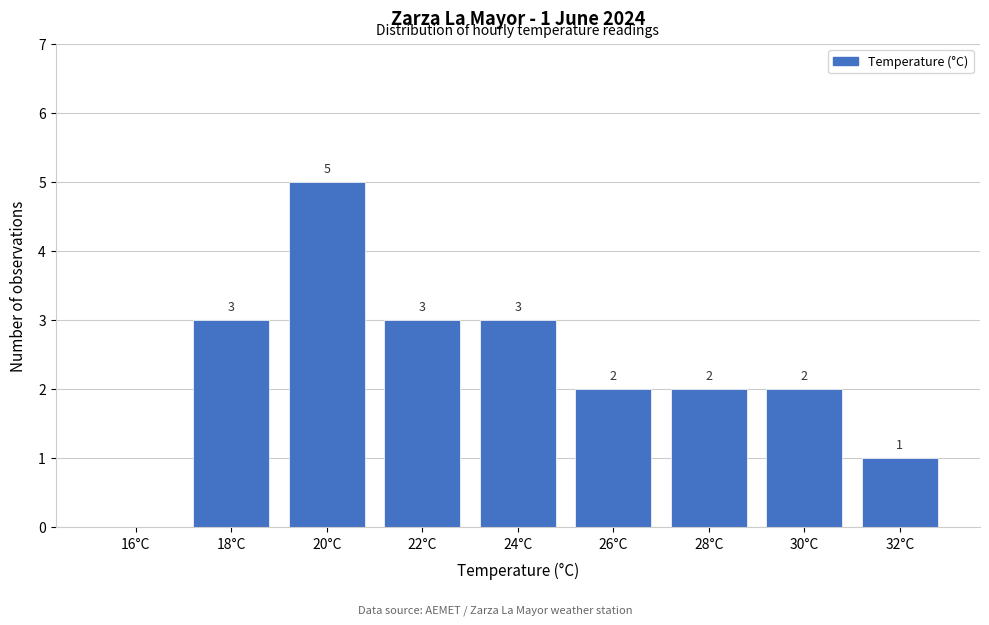

Reading left to right, transcribe all the data shown in this chart.

16°C=0	18°C=3	20°C=5	22°C=3	24°C=3	26°C=2	28°C=2	30°C=2	32°C=1